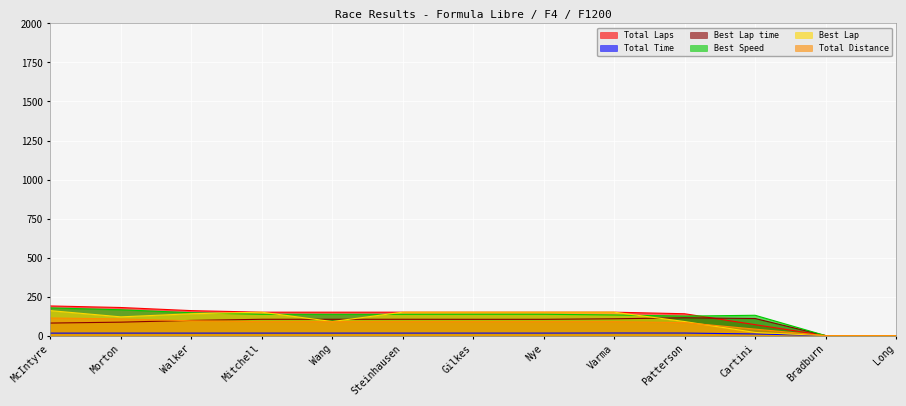

What are all the series names shown in the legend?

Total Laps, Total Time, Best Lap time, Best Speed, Best Lap, Total Distance